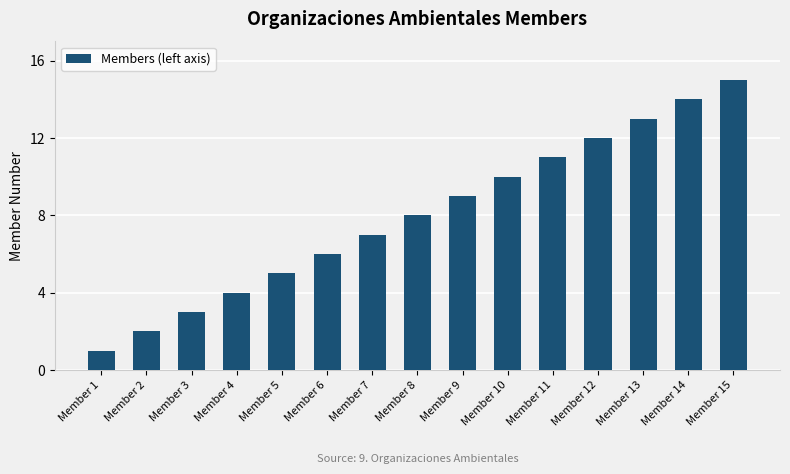

Reading left to right, transcribe all the data shown in this chart.

Member 1=1	Member 2=2	Member 3=3	Member 4=4	Member 5=5	Member 6=6	Member 7=7	Member 8=8	Member 9=9	Member 10=10	Member 11=11	Member 12=12	Member 13=13	Member 14=14	Member 15=15